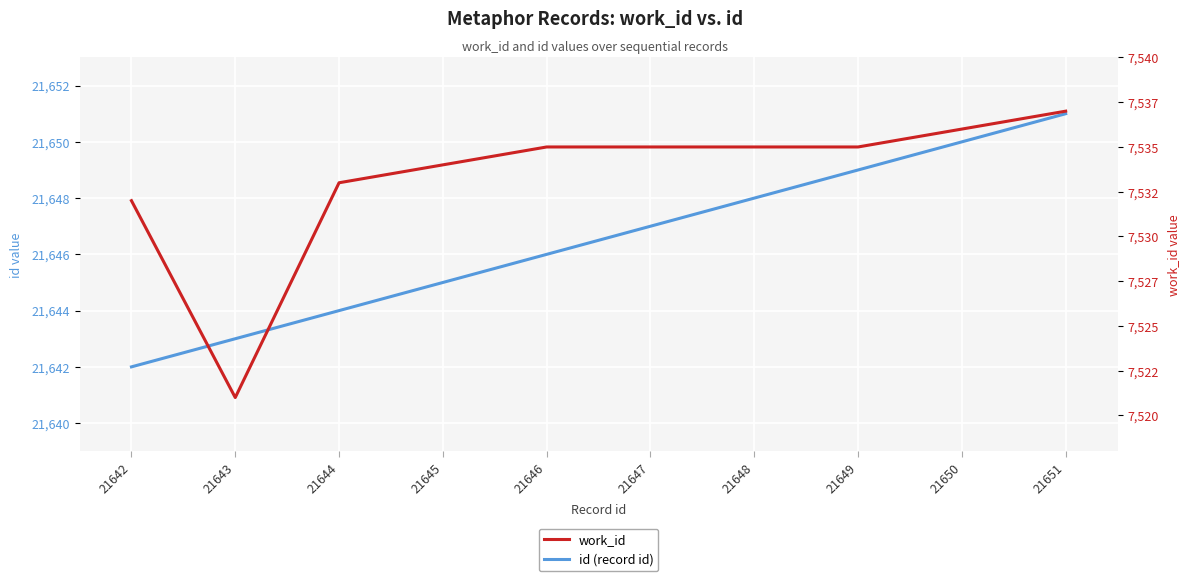

How many data points in id (record id) are less than 21647?

5